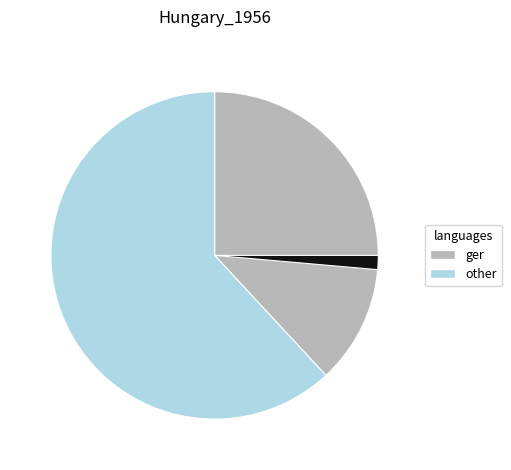

Is there any slice that represents more than half of the pie?

Yes